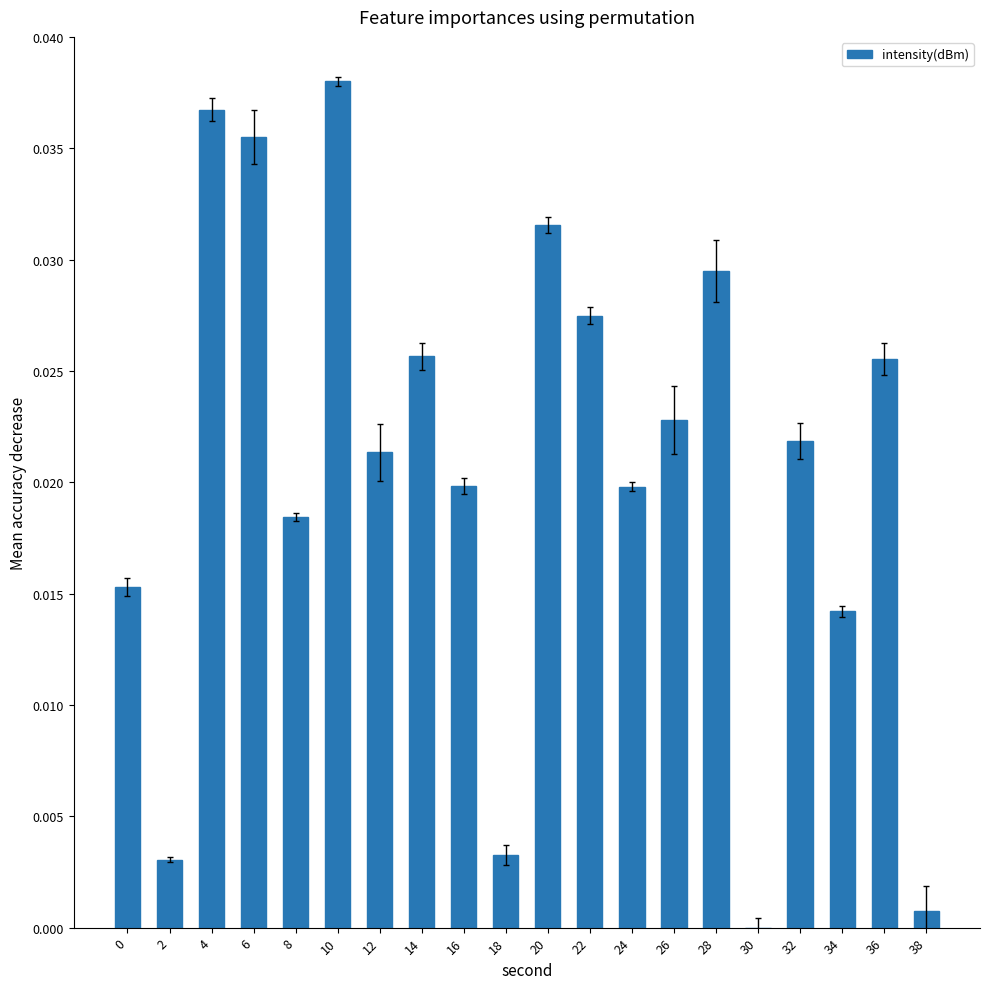

At which label is the value closest to 0?

30